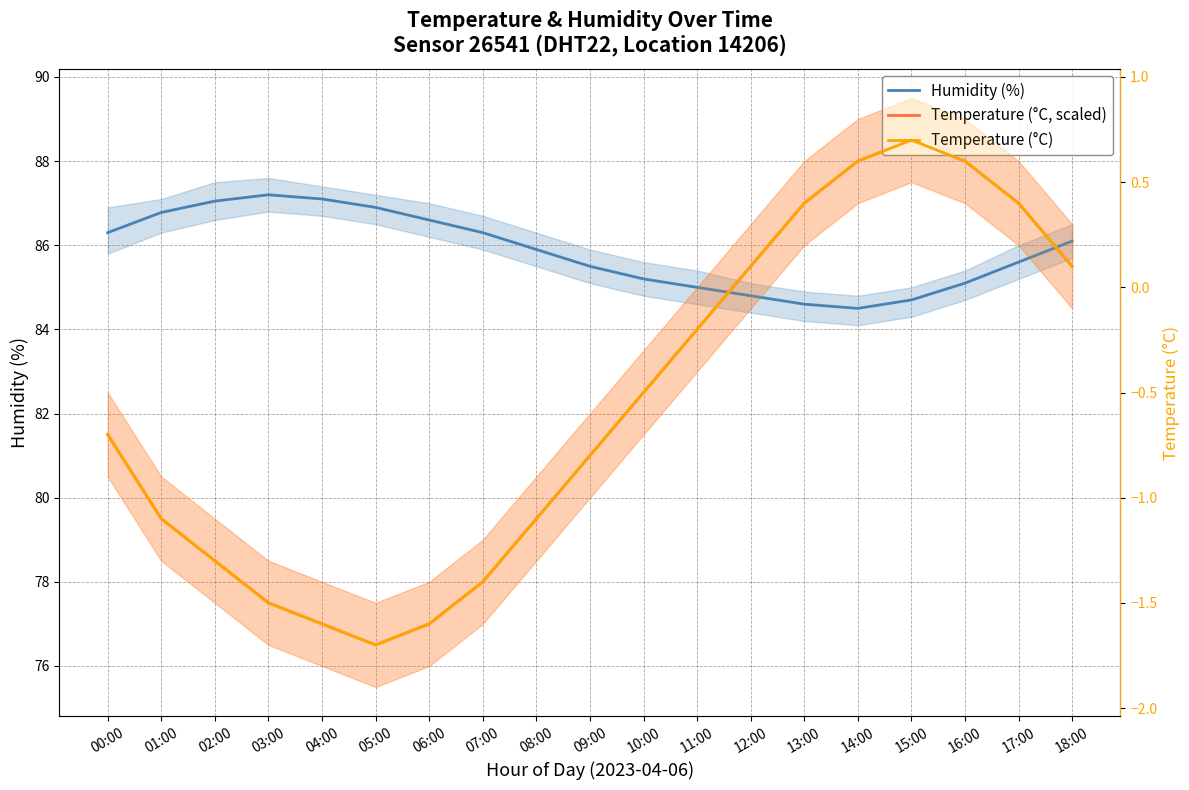

What value does the Temperature (°C) series have at 17:00?

0.4